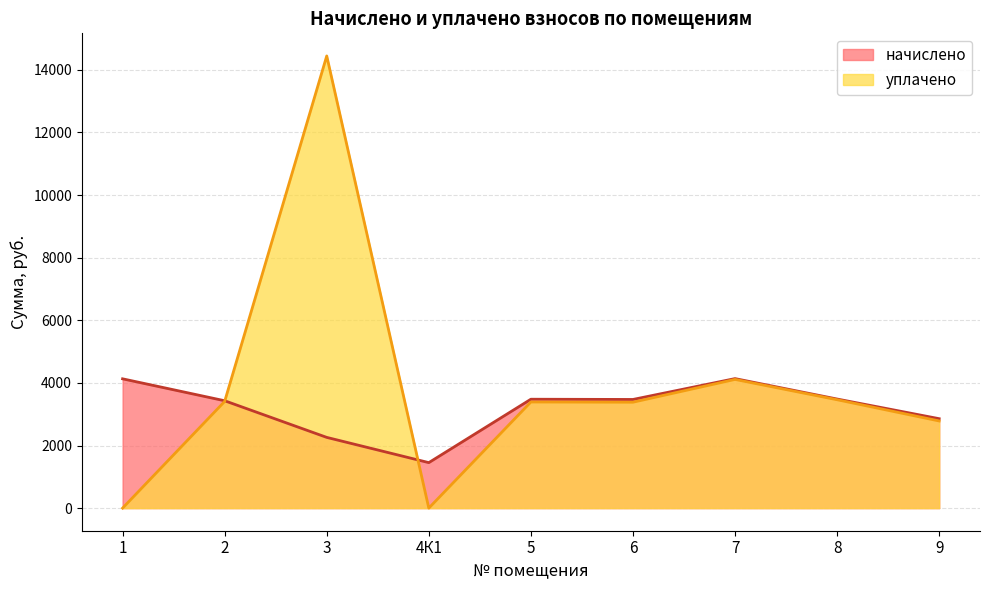

How many lines are shown in the chart?

2